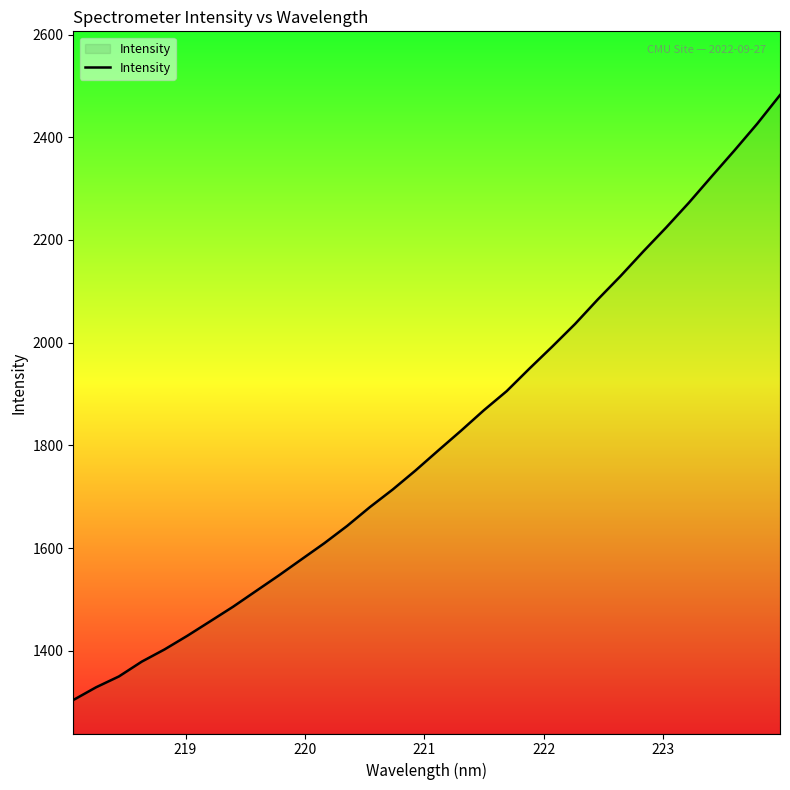

What is the difference between the maximum and minimum values?

1178.4